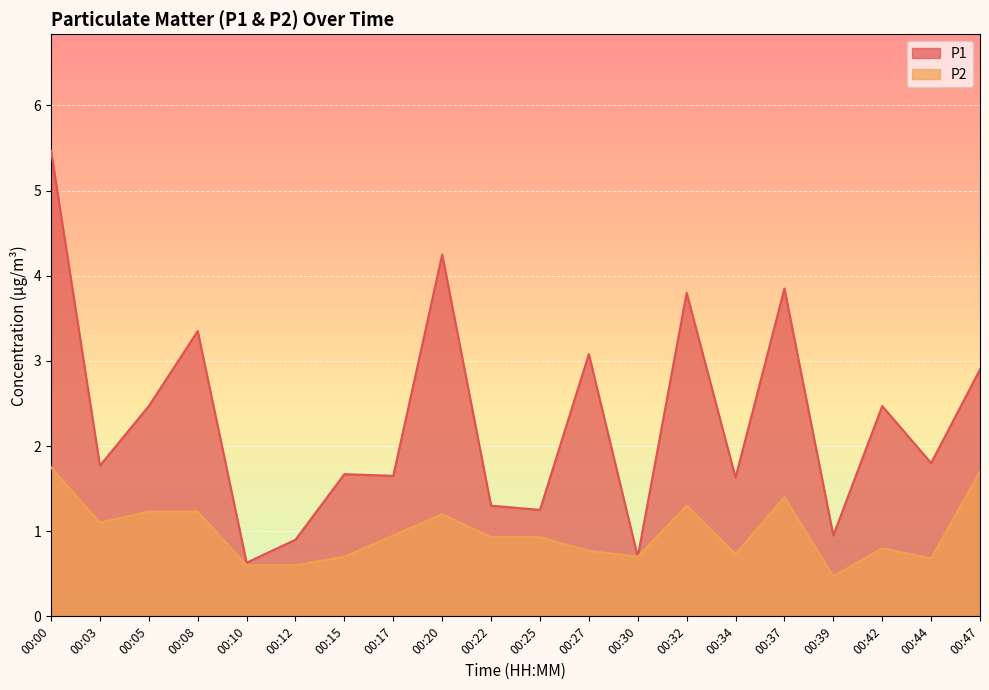

The value of P1 at 00:39 is 1.7. True or false?

False